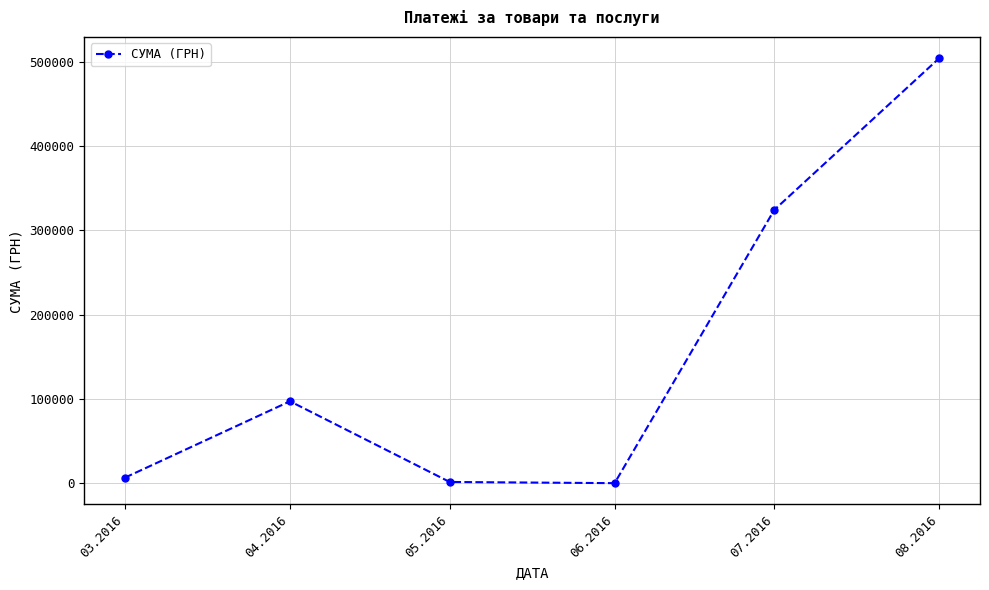

Which label corresponds to the largest value in the chart?

08.2016